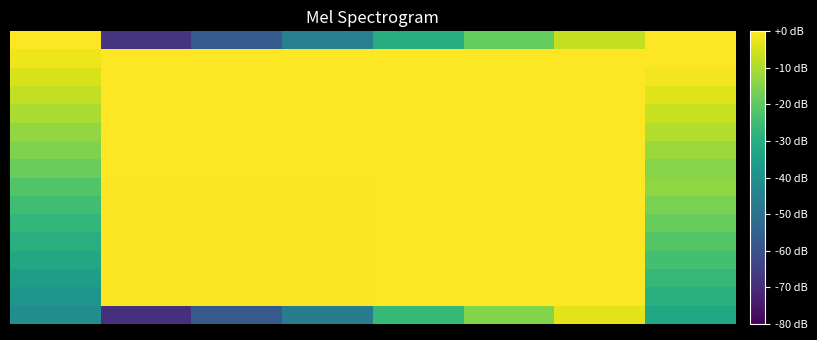

At which category is the sum across all series the highest?

6